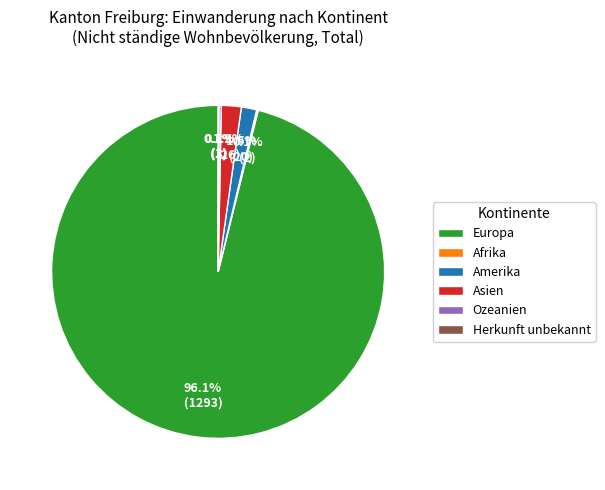

What percentage is NOT represented by Asien?

98.1%